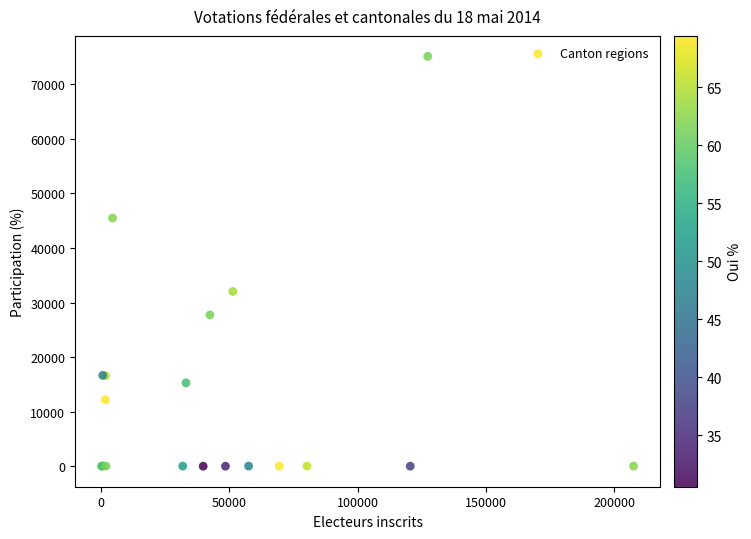

What Y value in the scatter plot is closest to 37548?

32030.0